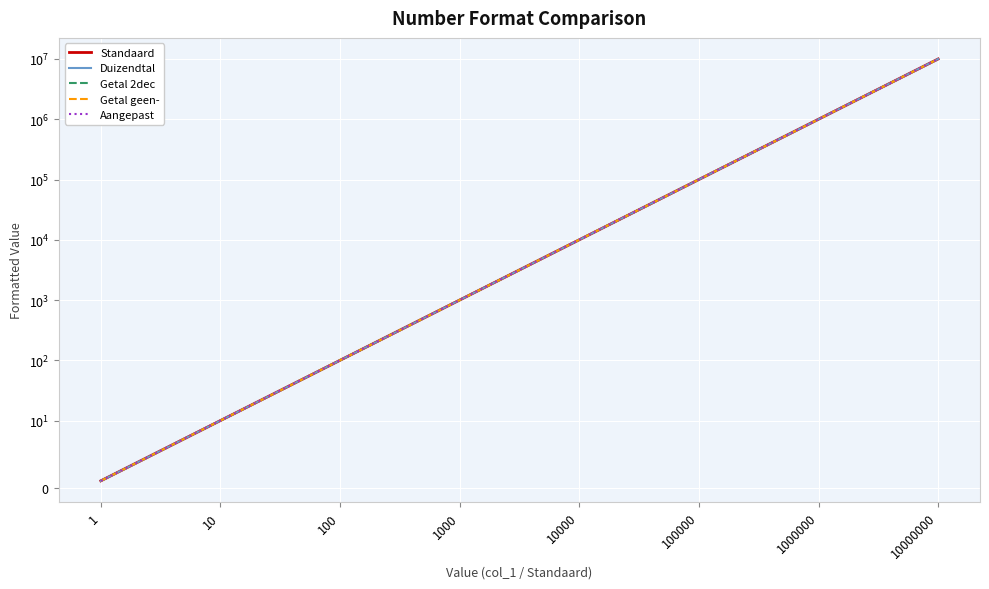

Which has a higher value, 10000000 or 1000000?

10000000